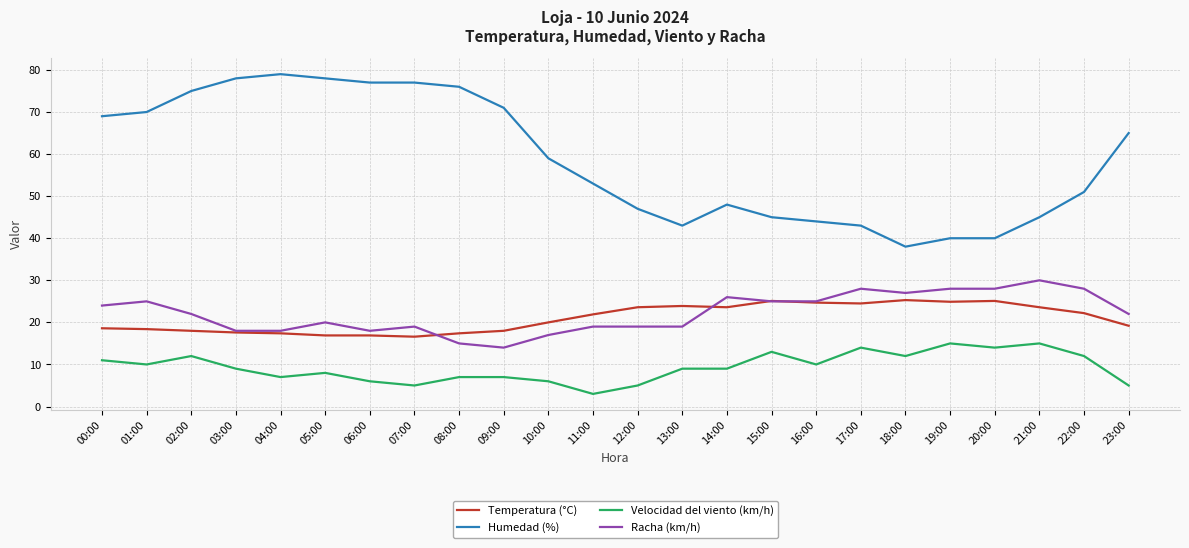

Which series has the widest spread of values?

Humedad (%)